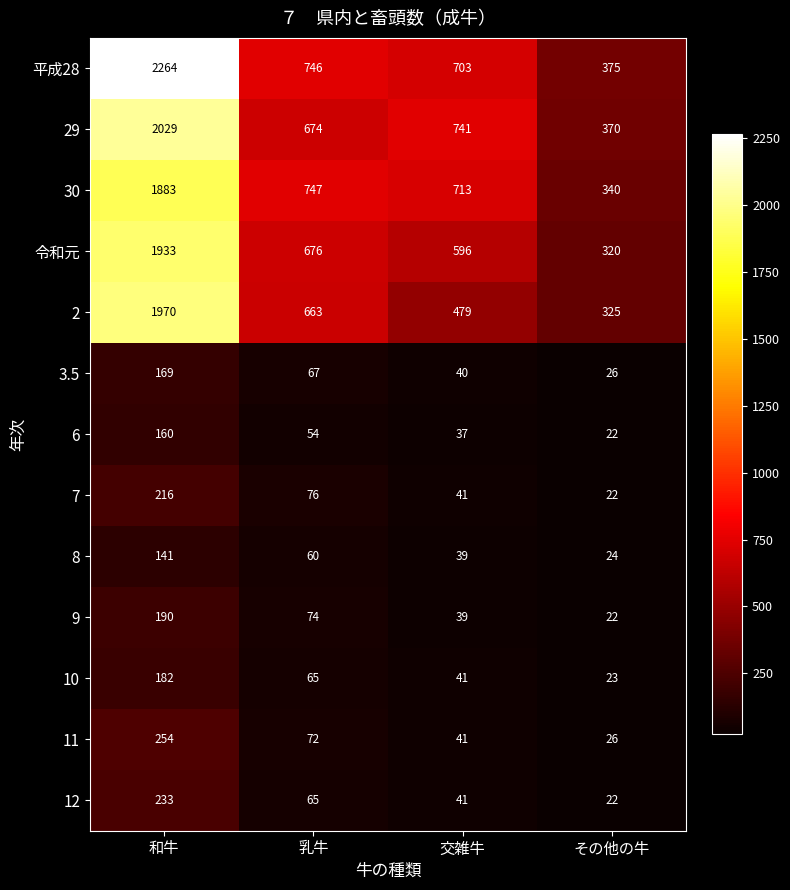

At which label does 7 reach its peak?

和牛